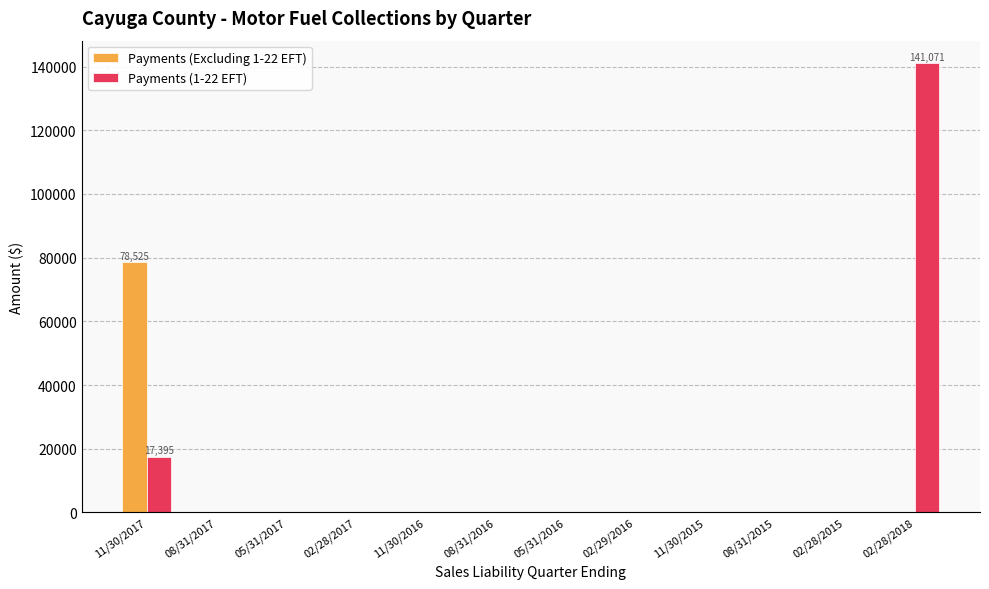

What is the maximum value shown in the chart?

141070.9